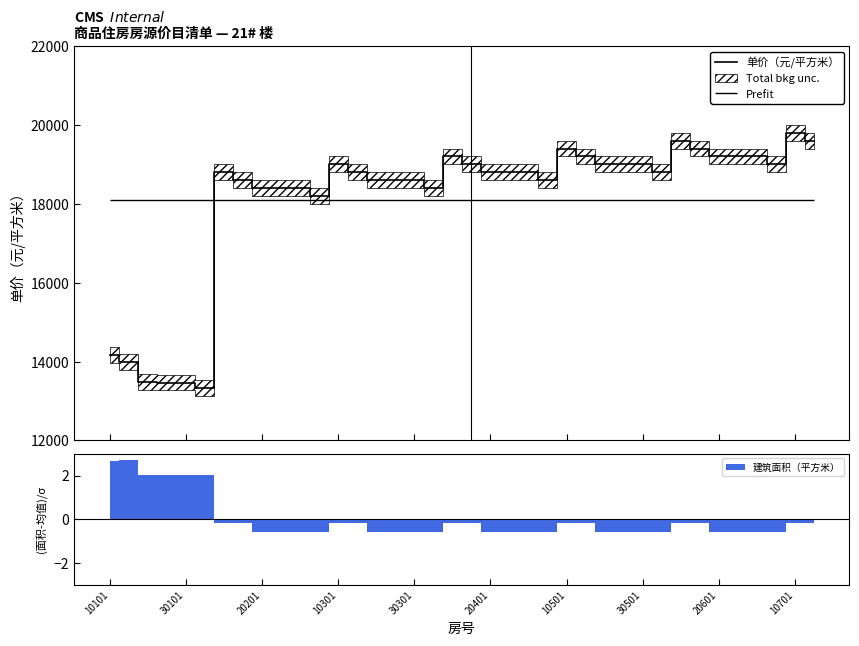

What is the maximum value for 单价（元/平方米）?

19800.0